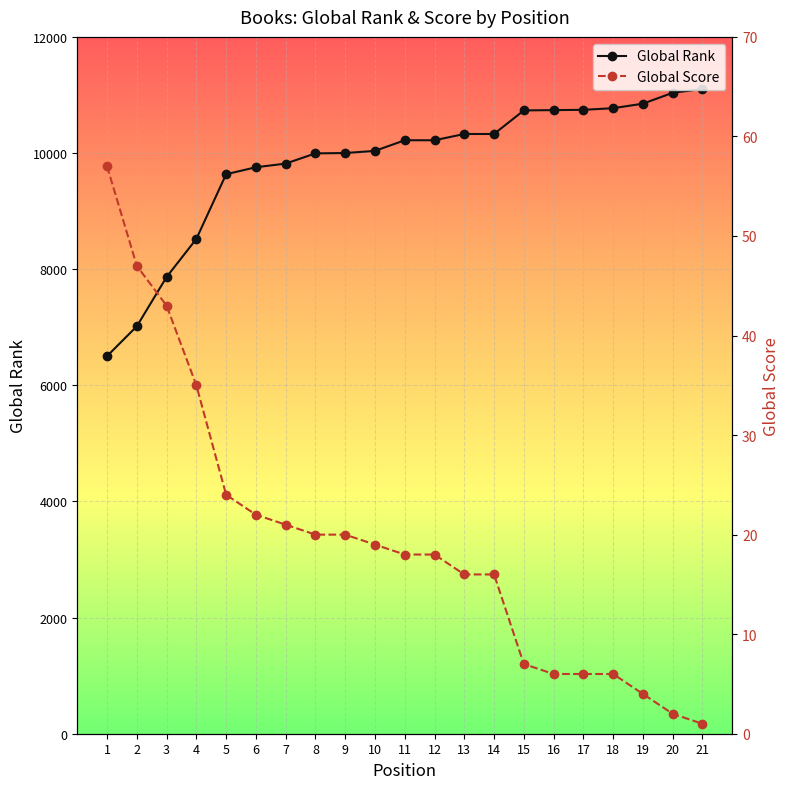

True or false: Global Score and Global Rank intersect in this chart.

False